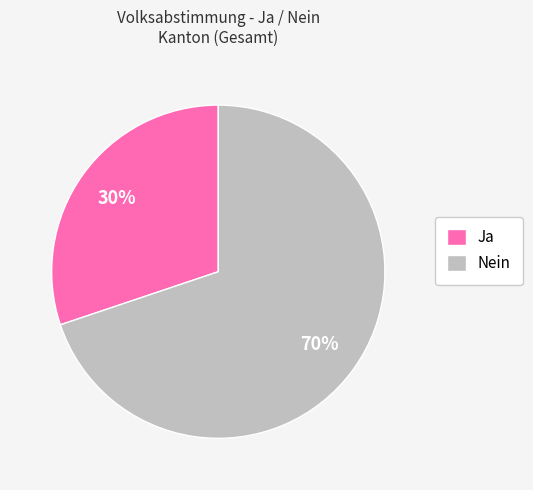

Rank the categories by value from highest to lowest.

Nein, Ja